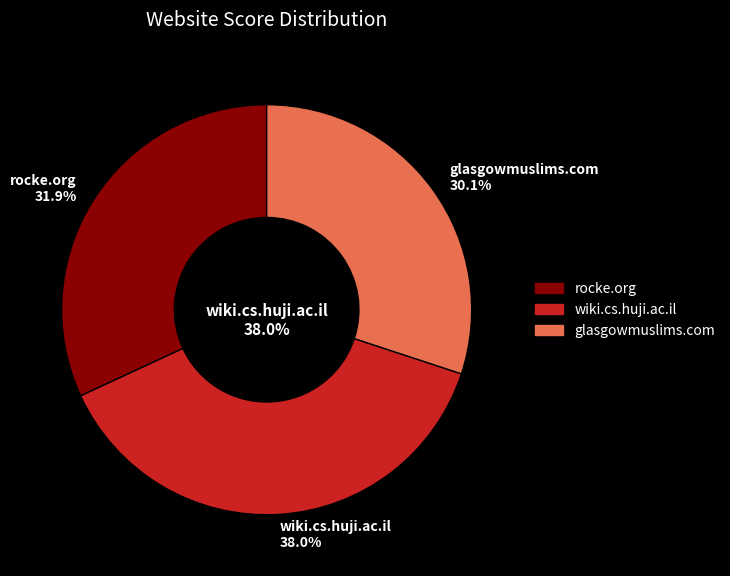

Count the number of slices in the pie.

3